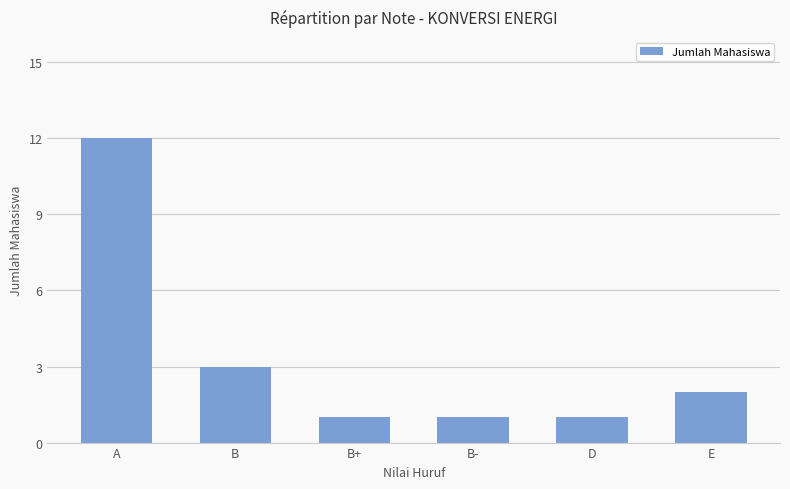

The chart shows a value of 2 at B-. True or false?

False